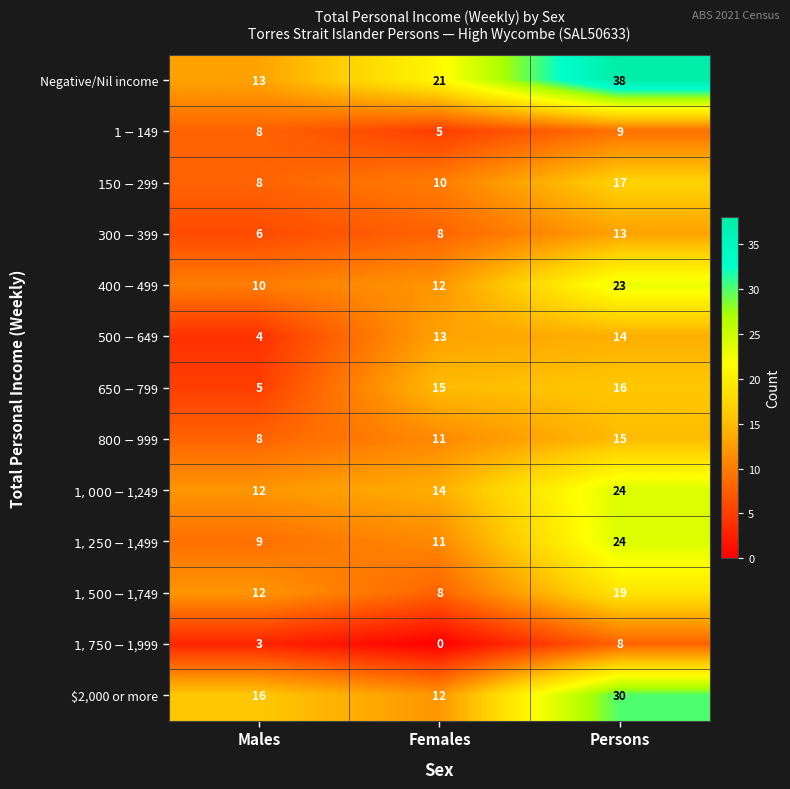

At which category does the chart reach its minimum across all series?

Females